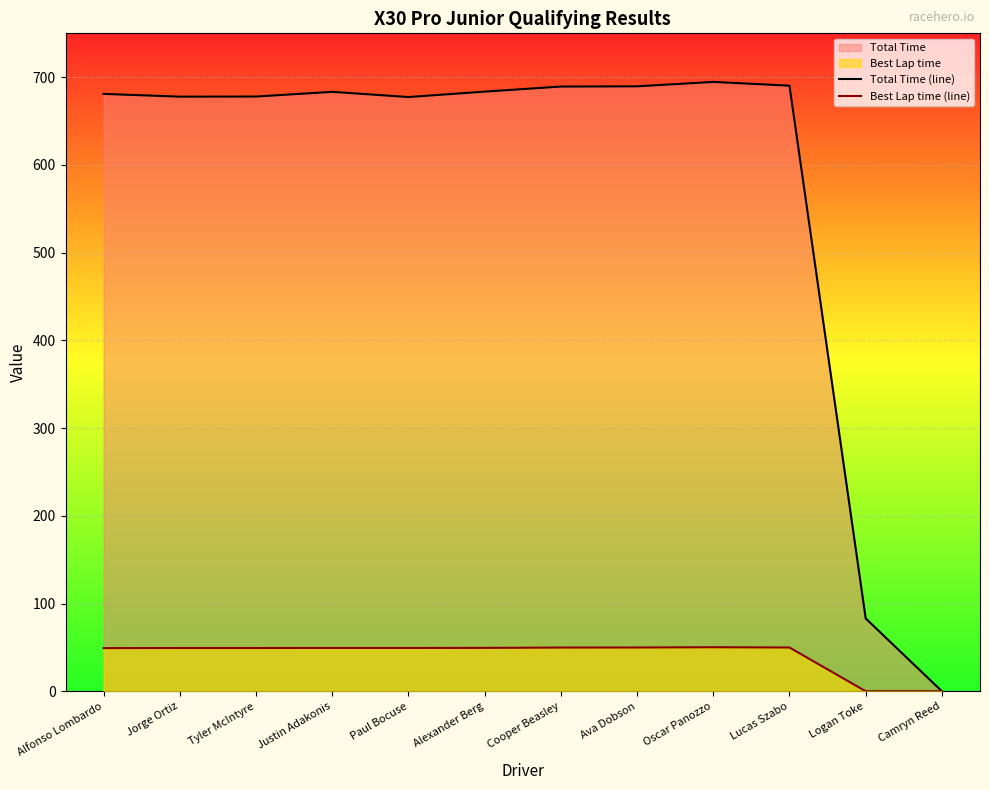

At which label is Best Lap time (line) closest to 25?

Alfonso Lombardo